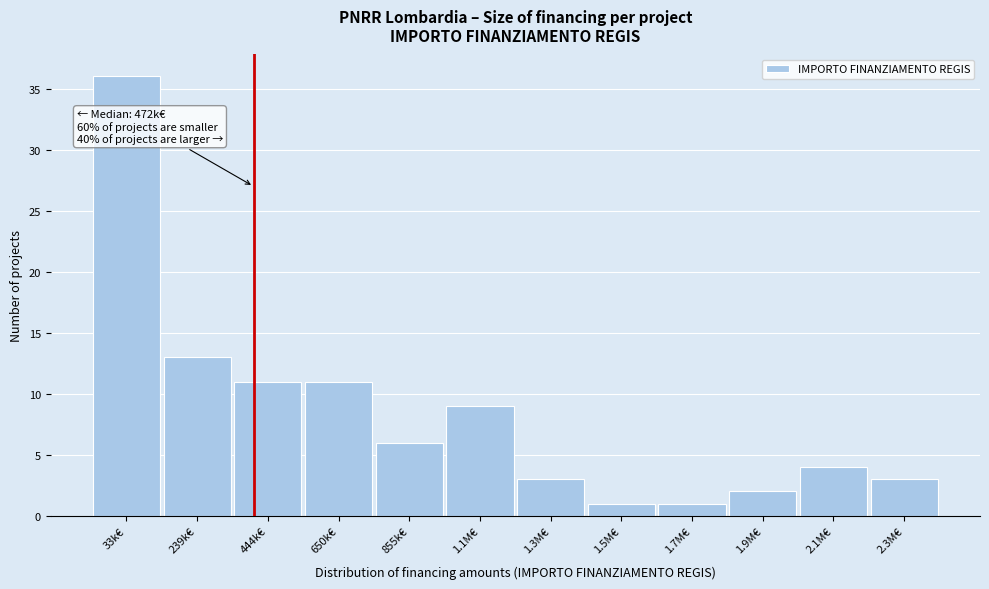

Reading left to right, transcribe all the data shown in this chart.

33k€=36	239k€=13	444k€=11	650k€=11	855k€=6	1.1M€=9	1.3M€=3	1.5M€=1	1.7M€=1	1.9M€=2	2.1M€=4	2.3M€=3